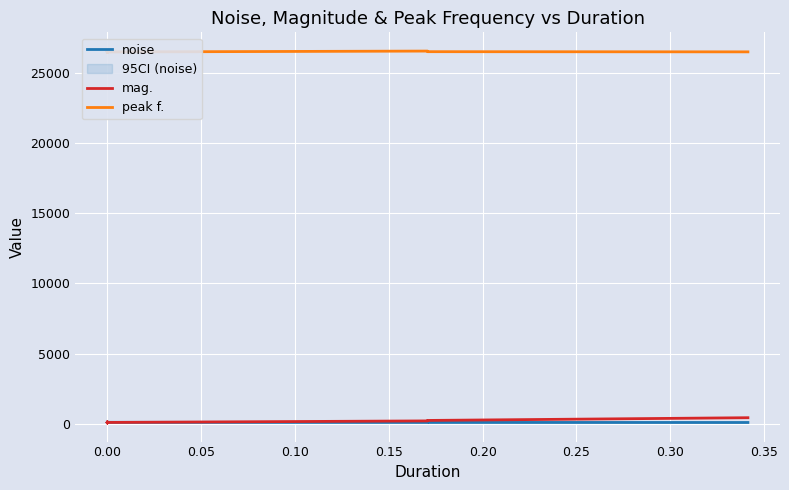

After their last crossing, which series has the higher values: noise or mag.?

mag.